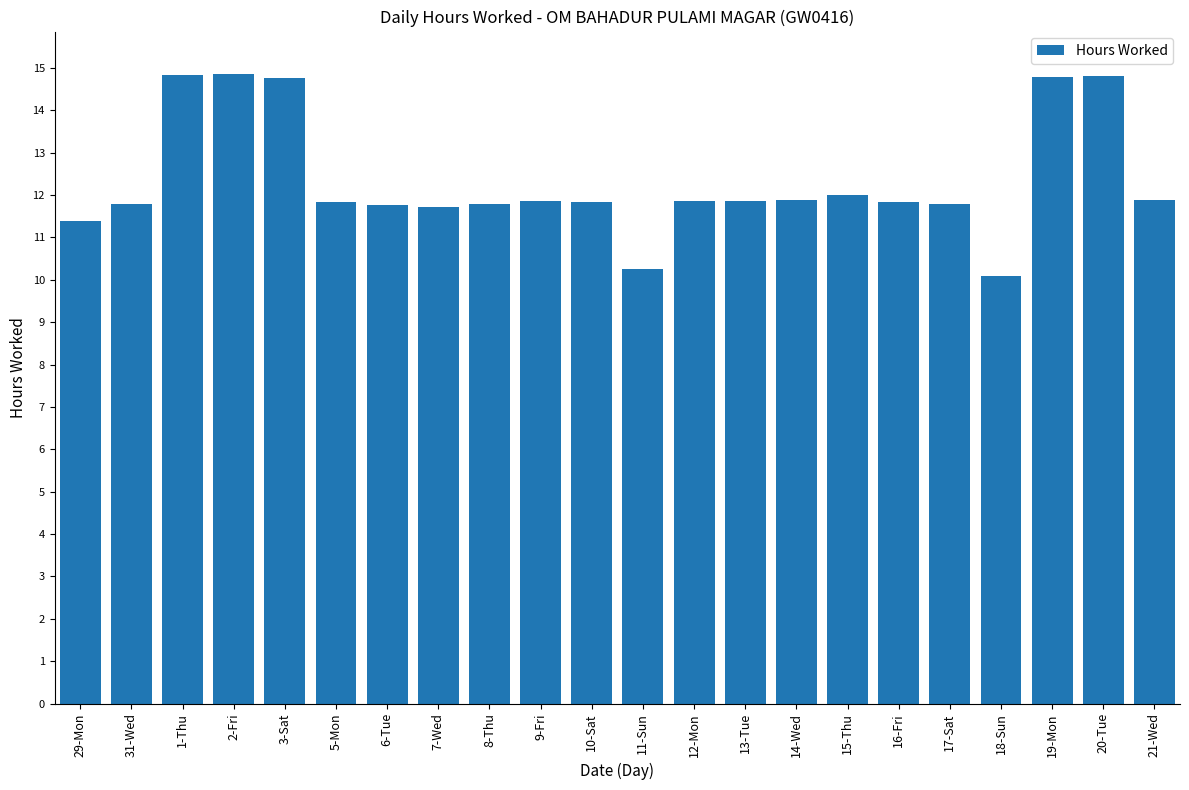

What is the average value?

12.3